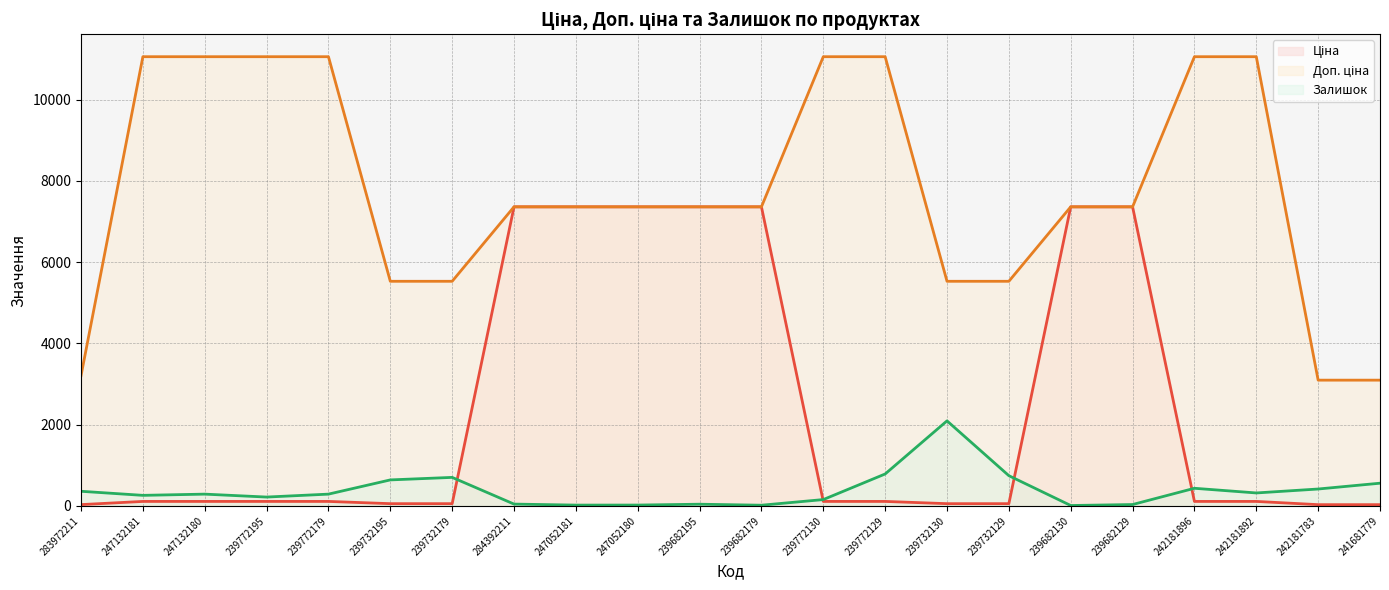

Between 247052181 and 239772179, which is larger?

247052181